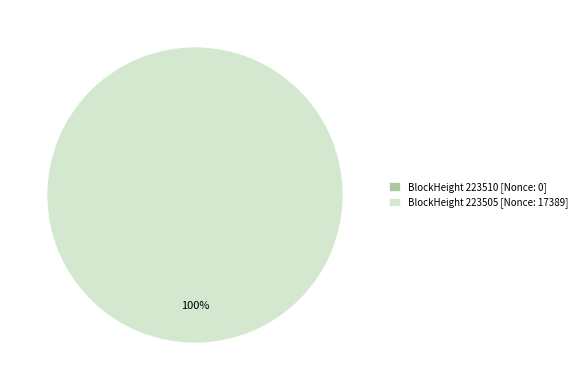

How many segments does this pie chart have?

2